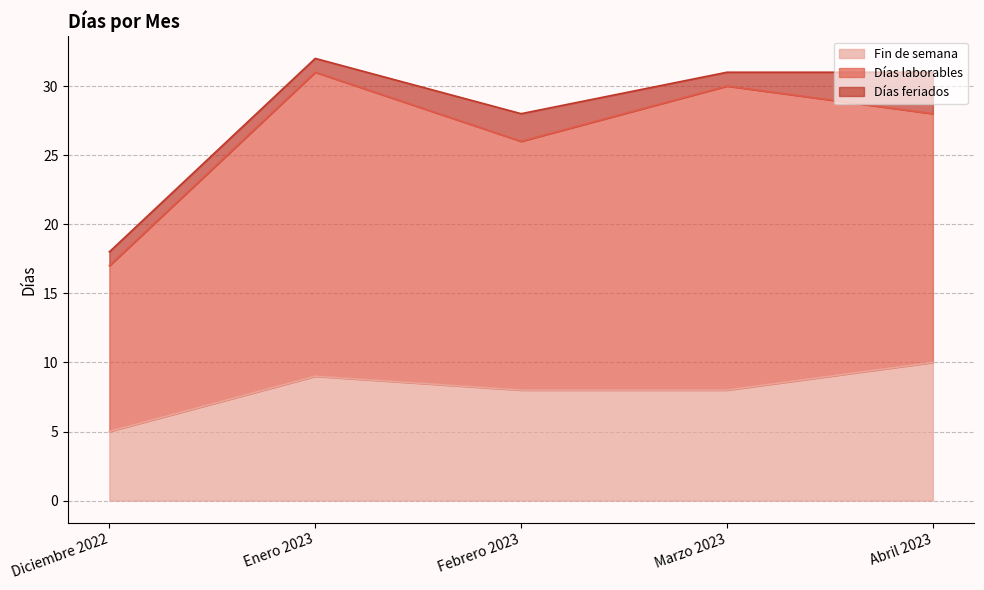

What is the smallest value displayed?

1